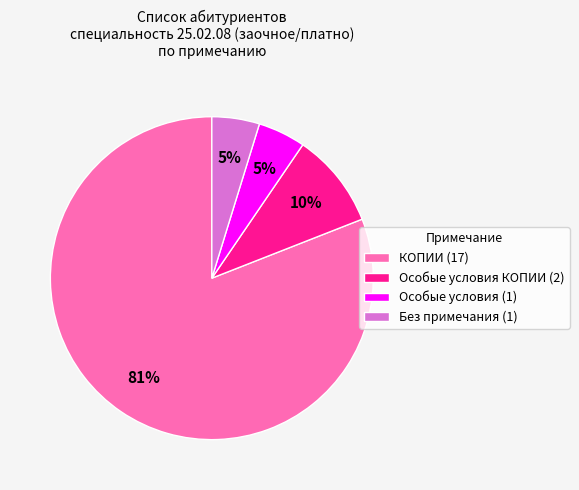

Is there any slice that represents more than half of the pie?

Yes